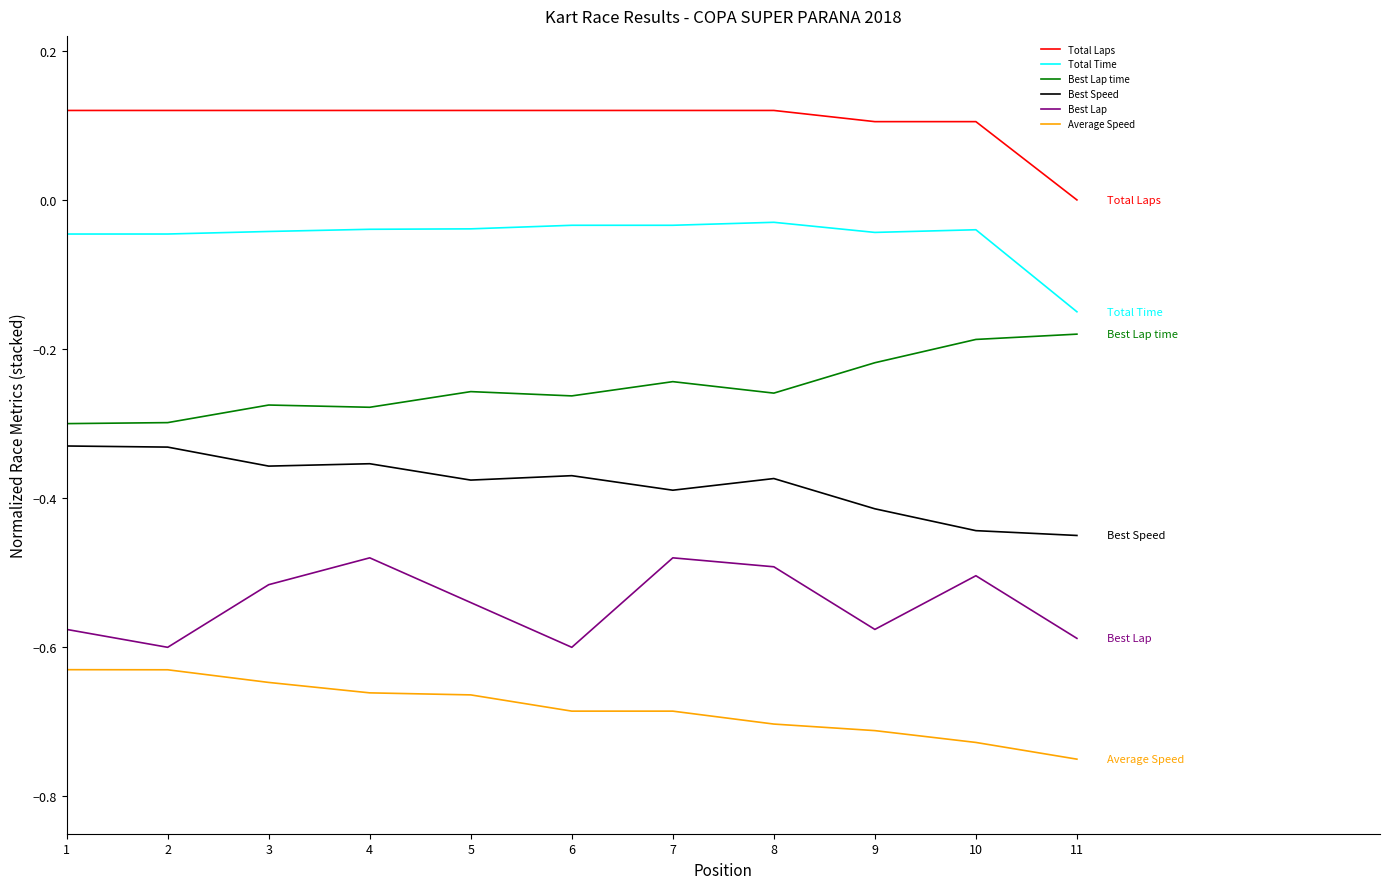

At which category does Best Lap reach its first local peak?

4